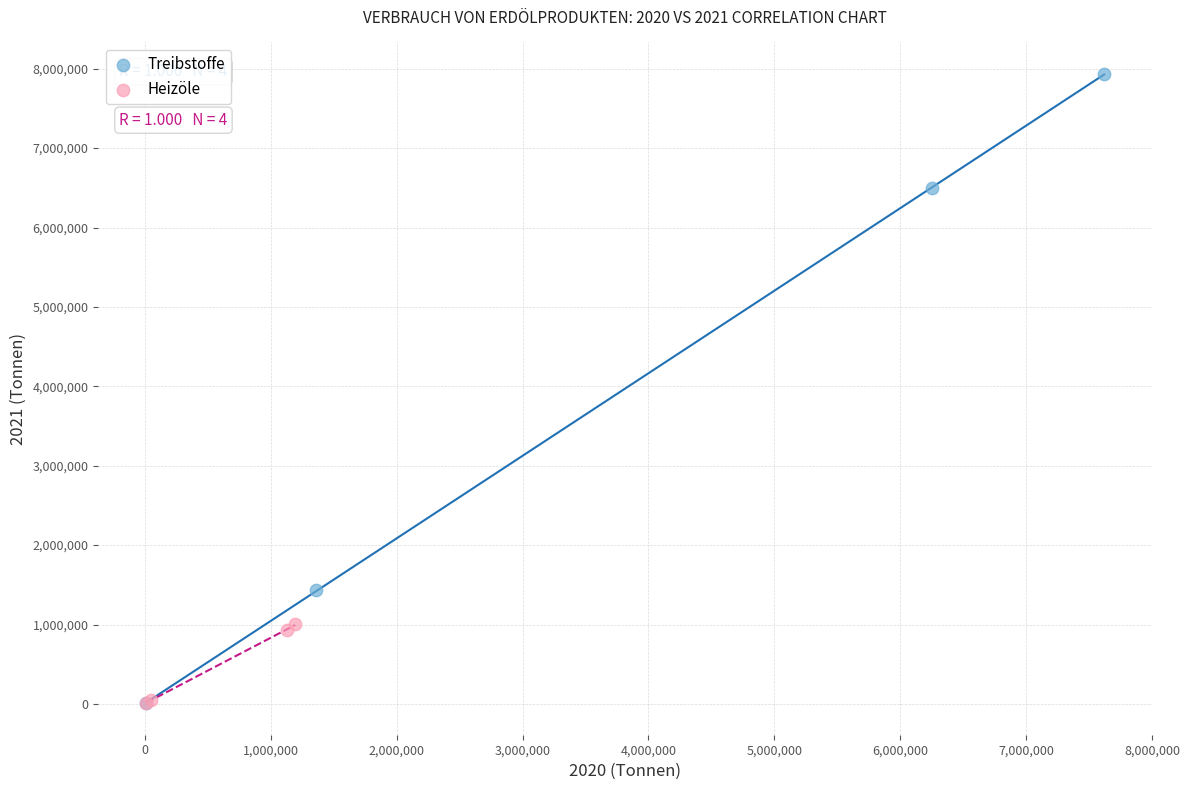

Which series reaches the maximum Y coordinate?

Treibstoffe